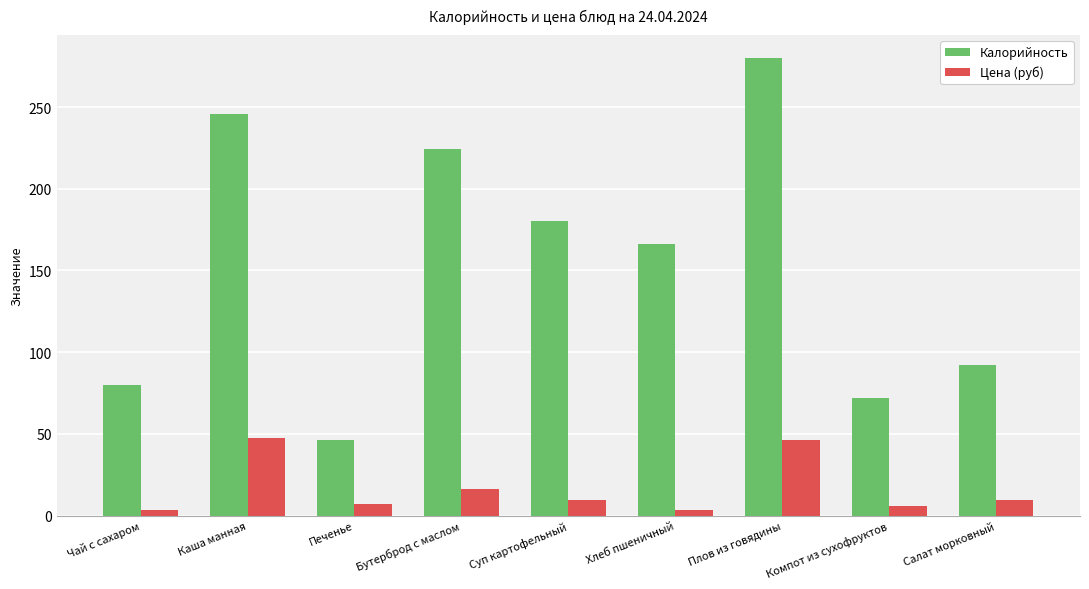

What is the difference between the highest and lowest values at Бутерброд с маслом?

207.5